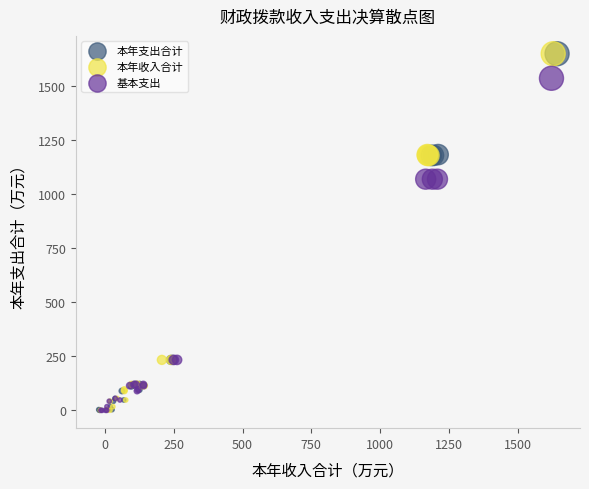

What are all the series names shown in the legend?

本年支出合计, 本年收入合计, 基本支出